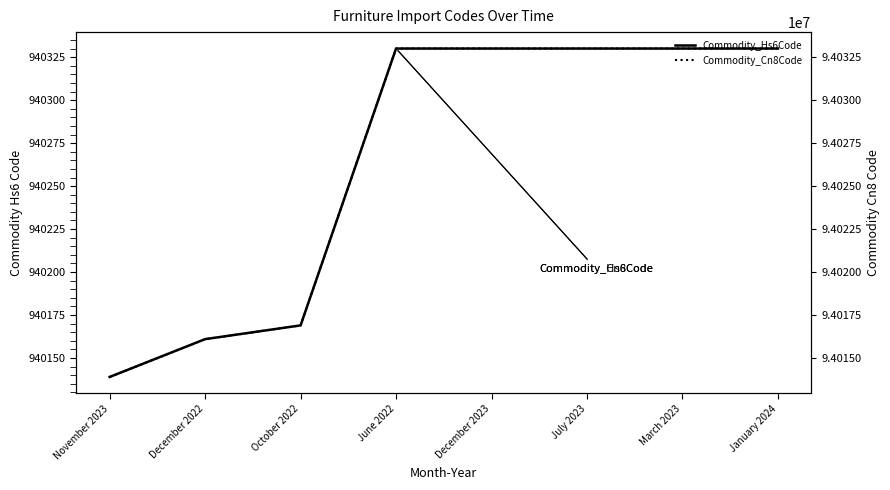

What is the sum of all Commodity_Cn8Code values?

752211995